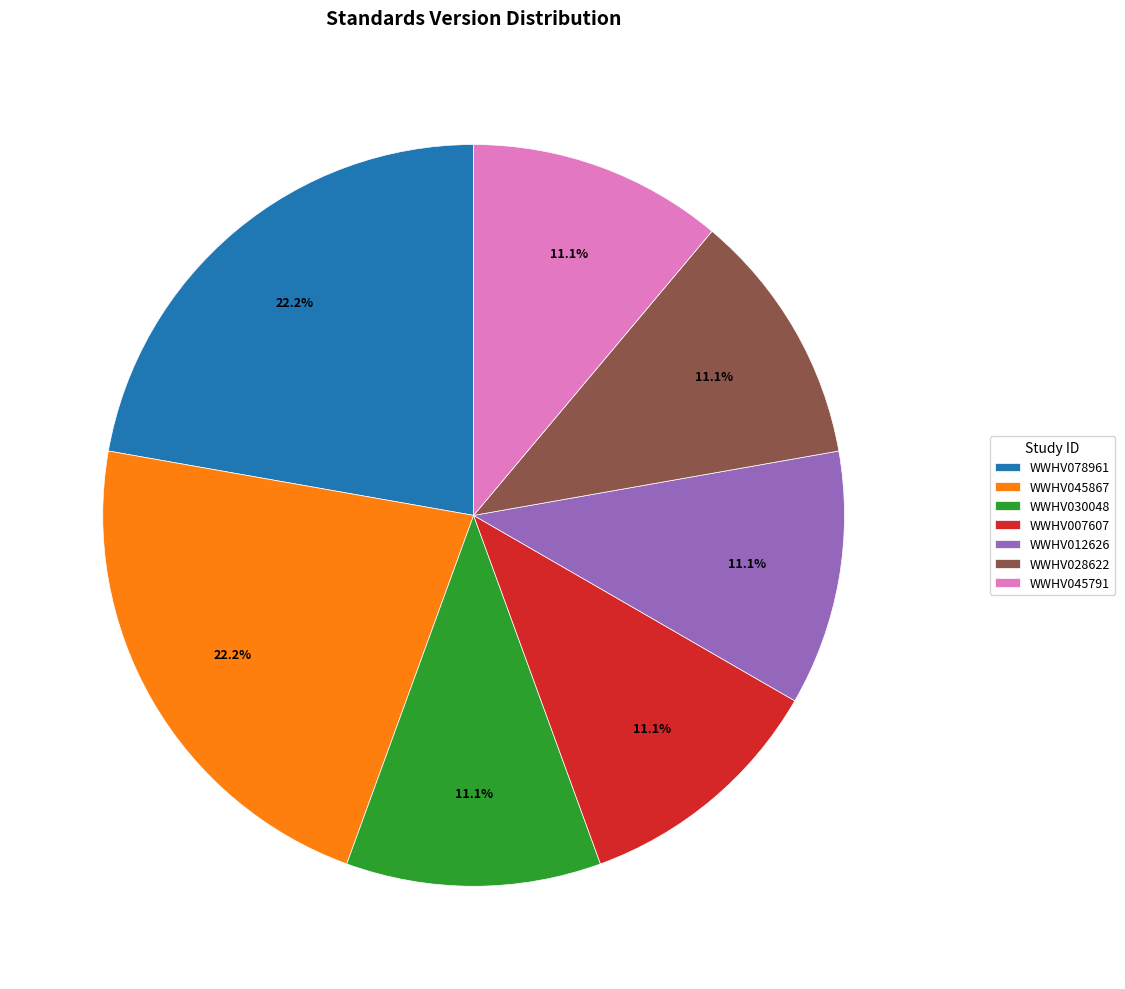

To the nearest percent, what is the average slice percentage?

14%